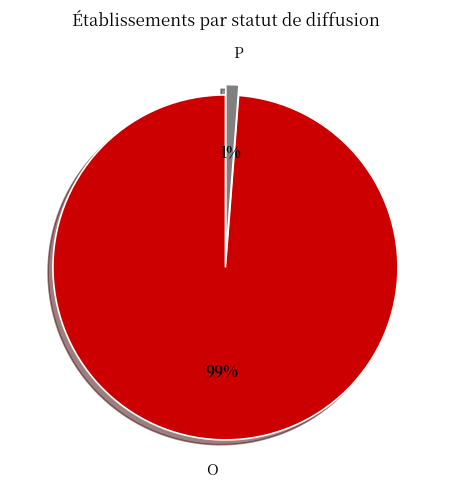

Is the sum of P and O greater than half?

Yes